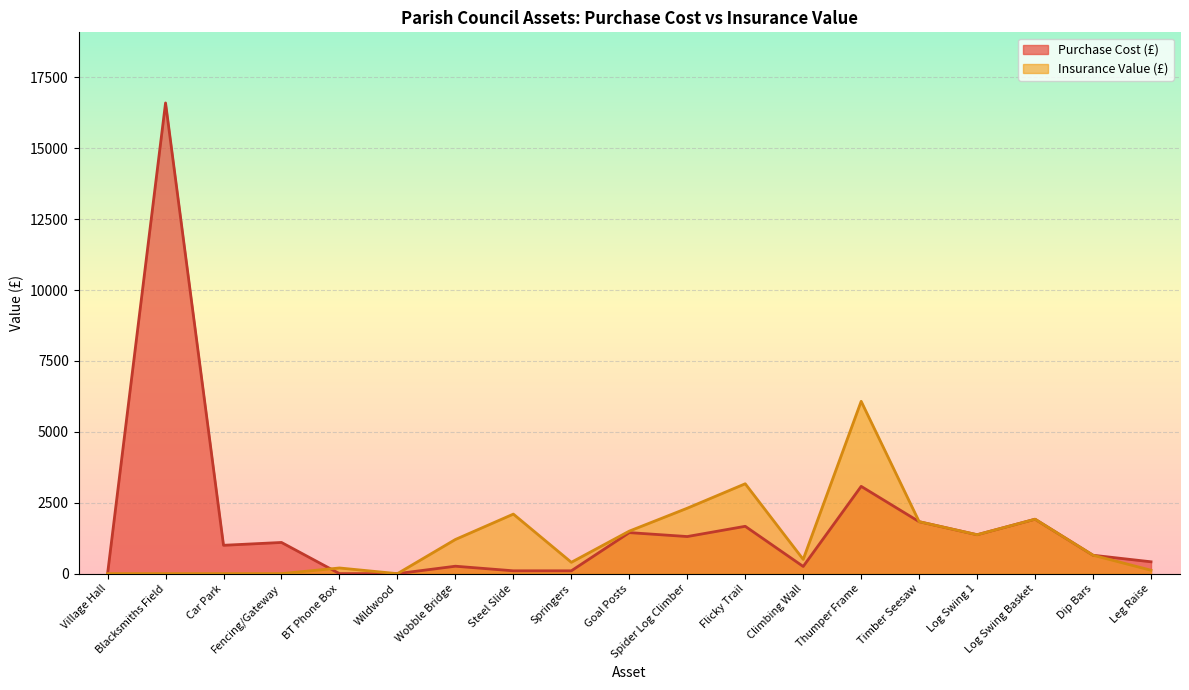

What is the maximum value shown in the chart?

16600.0